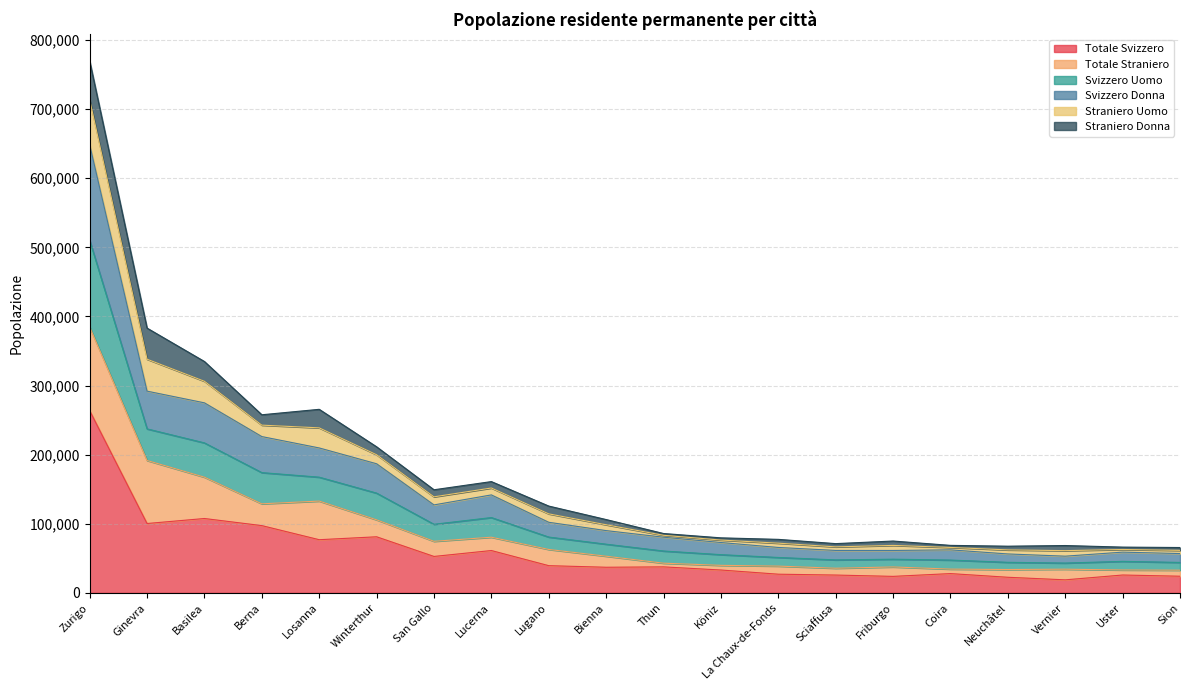

At which category is the sum across all series the highest?

Zurigo